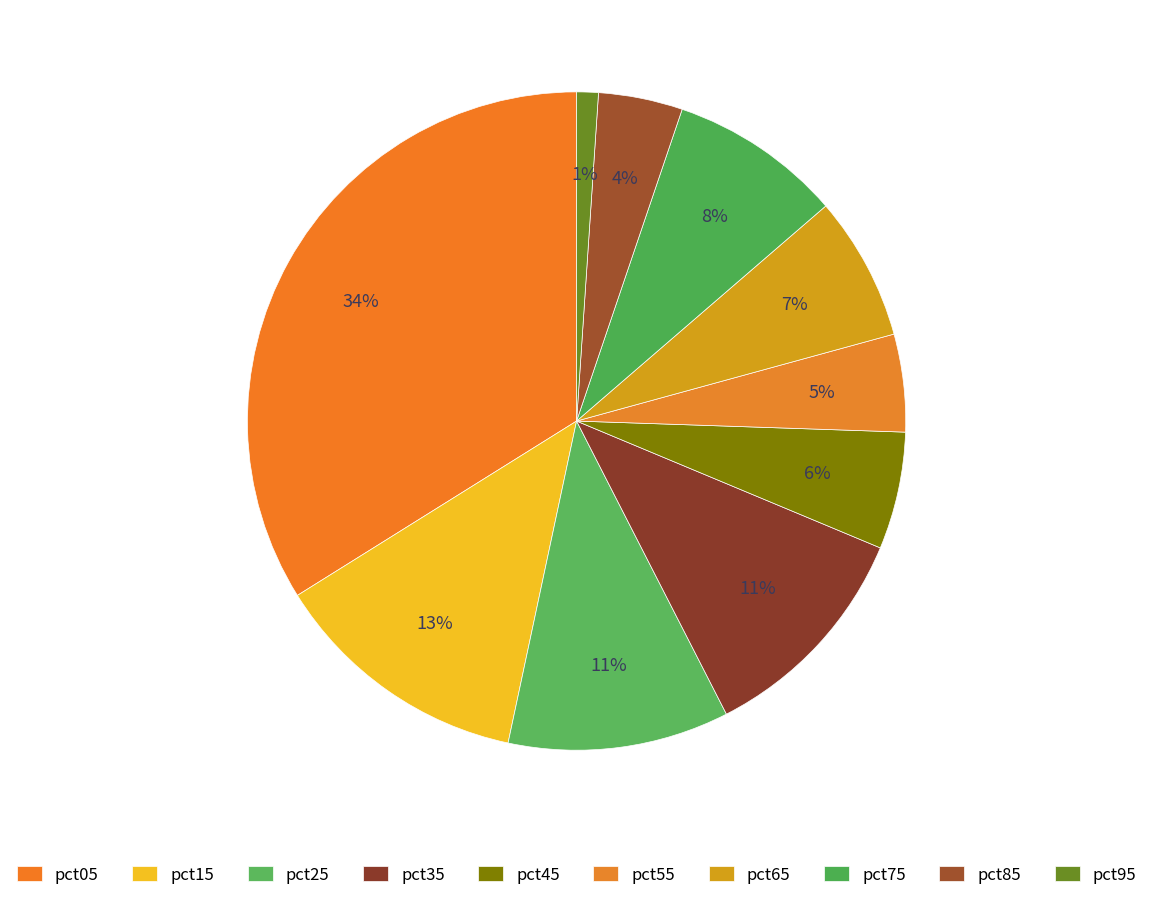

To the nearest percent, what is the difference between the largest and smallest slice percentages?

33%